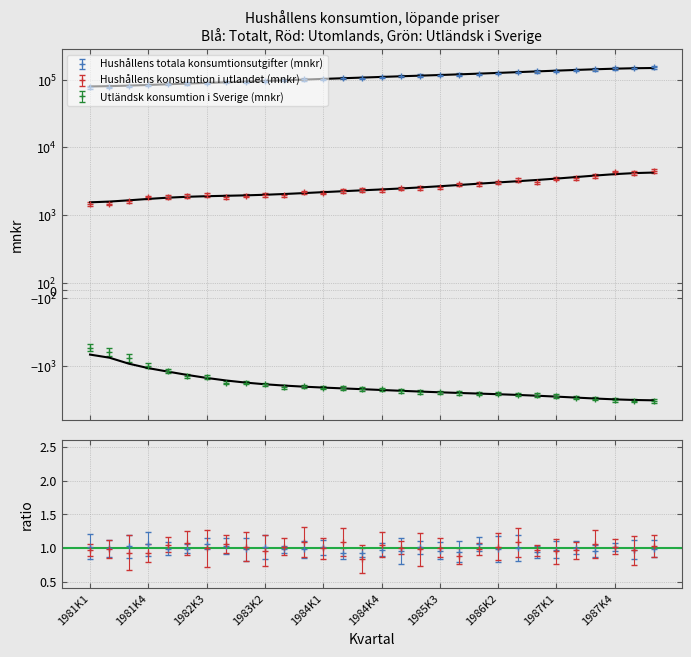

What is the label of the 23rd point from the right?

1982K4